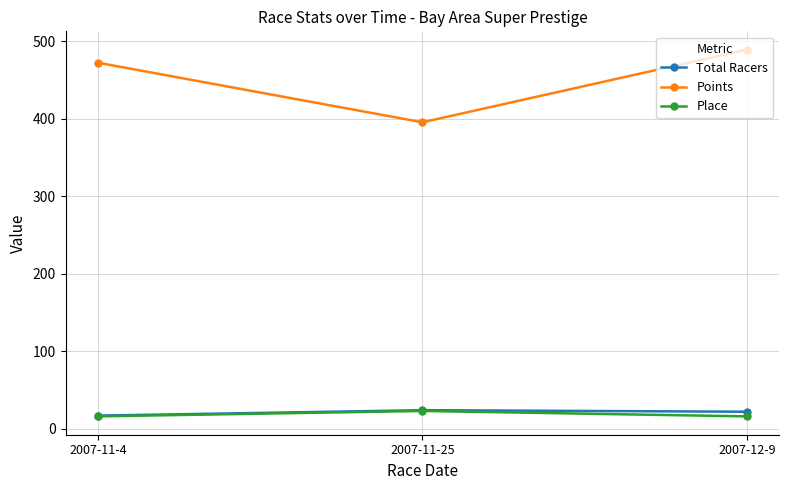

The value of Points at 2007-11-25 is 395.2. True or false?

True